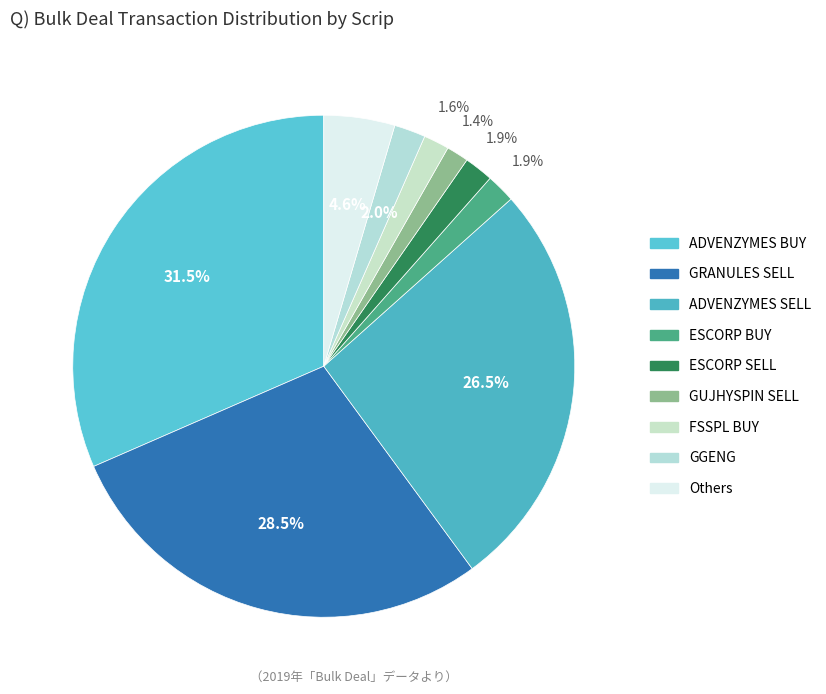

Count the number of slices in the pie.

9